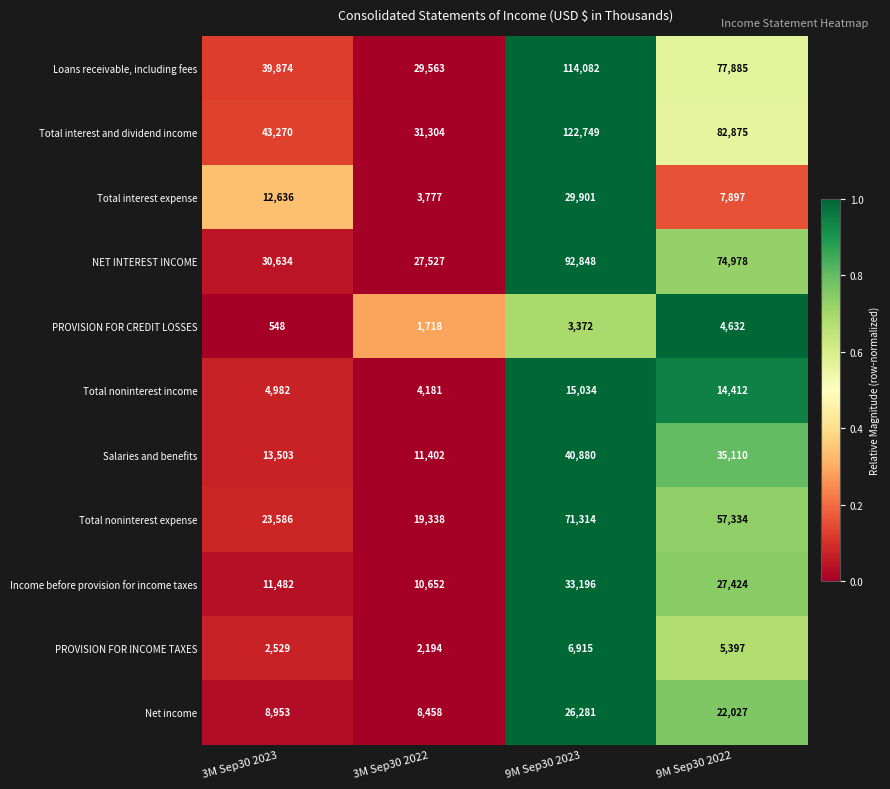

What is the difference between the maximum and minimum values in the Total noninterest expense series?

51976